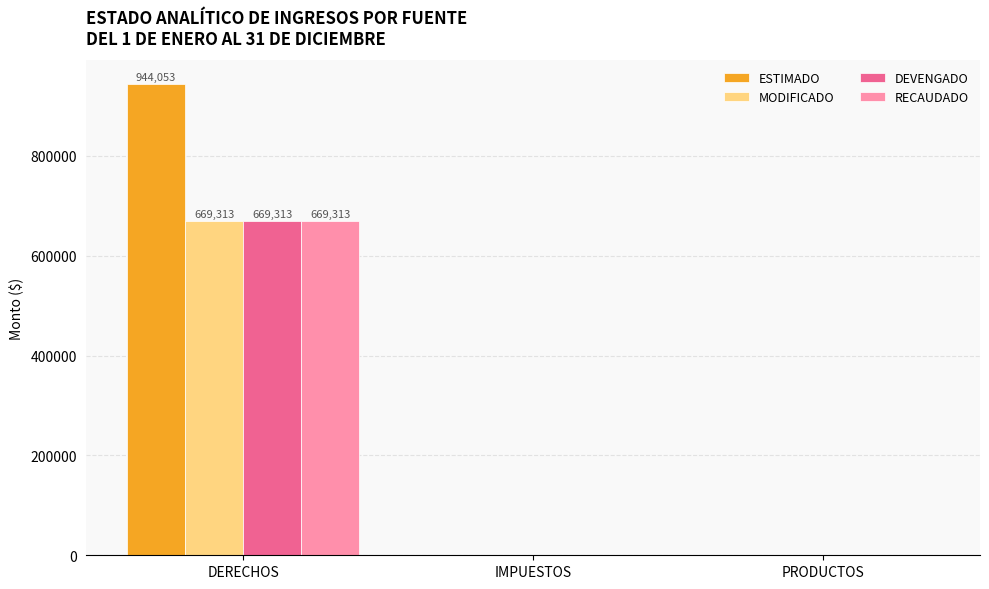

Which category has the highest value in the DEVENGADO series?

DERECHOS